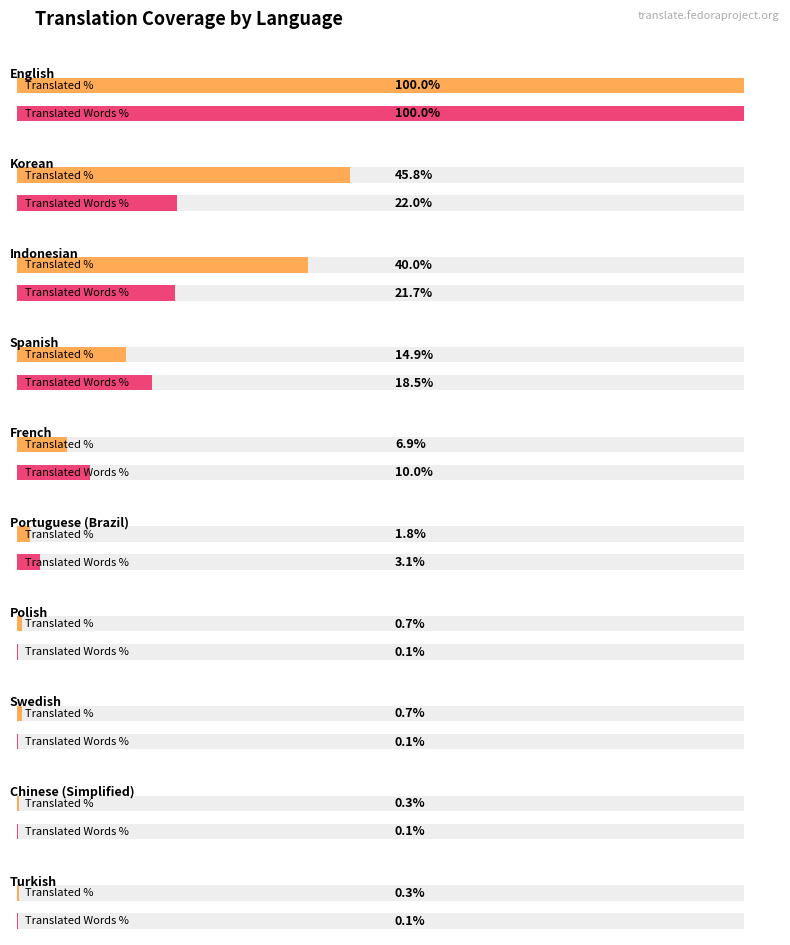

How many values in translated_words_percent are above zero?

10